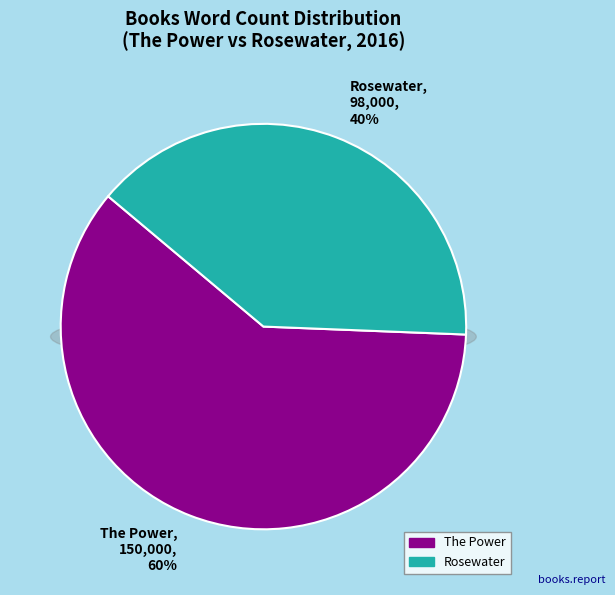

To the nearest percent, what is the difference between the largest and smallest slice percentages?

21%